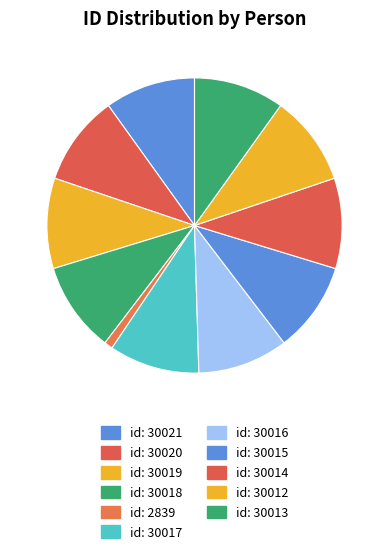

How many slices are in this pie chart?

11